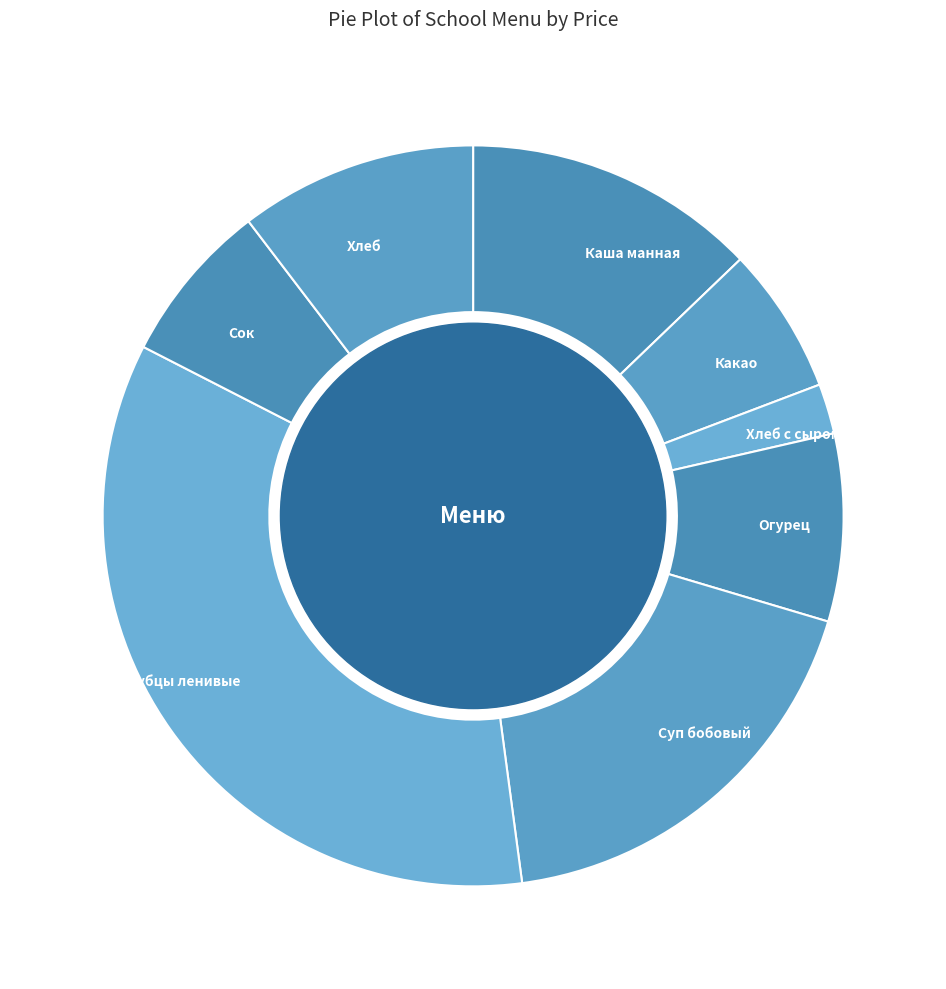

Which category has the smallest portion of the pie?

Хлеб с сыром, маслом сливочным